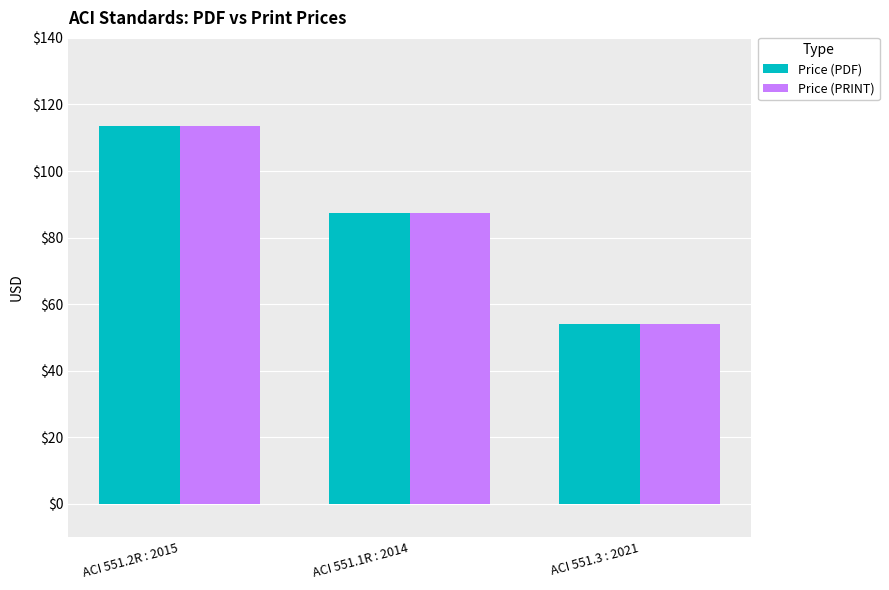

Is the value of Price (PRINT) at ACI 551.1R : 2014 greater than the value of Price (PDF) at ACI 551.2R : 2015?

No